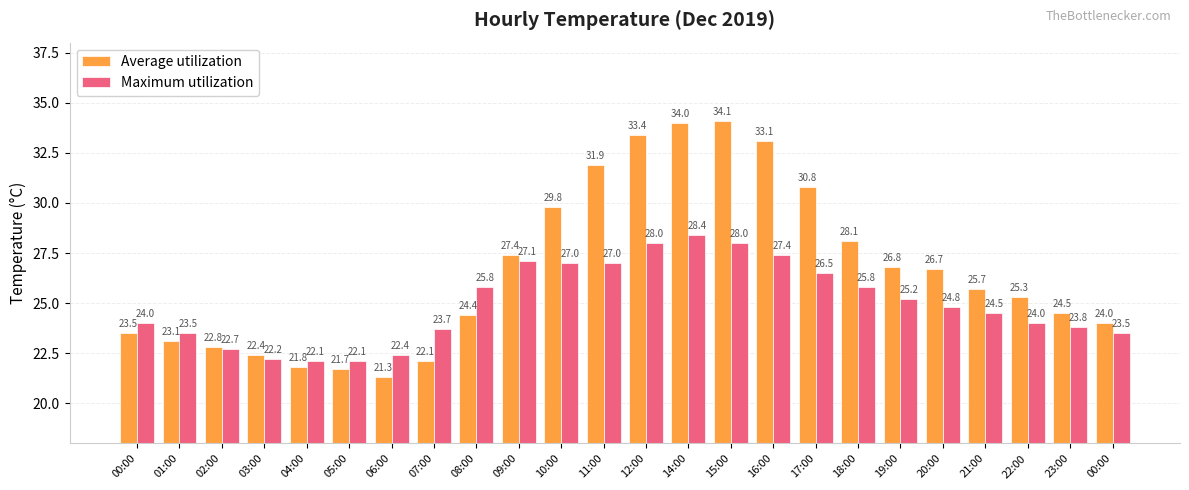

Rank the series by their average value, from highest to lowest.

Average utilization, Maximum utilization